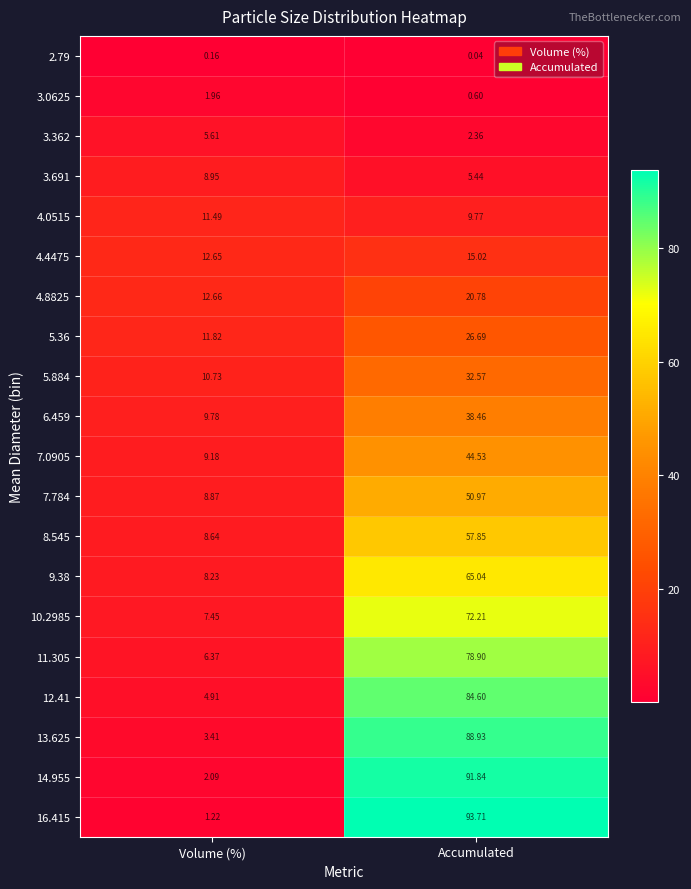

At which label does 5.36 reach its peak?

Accumulated